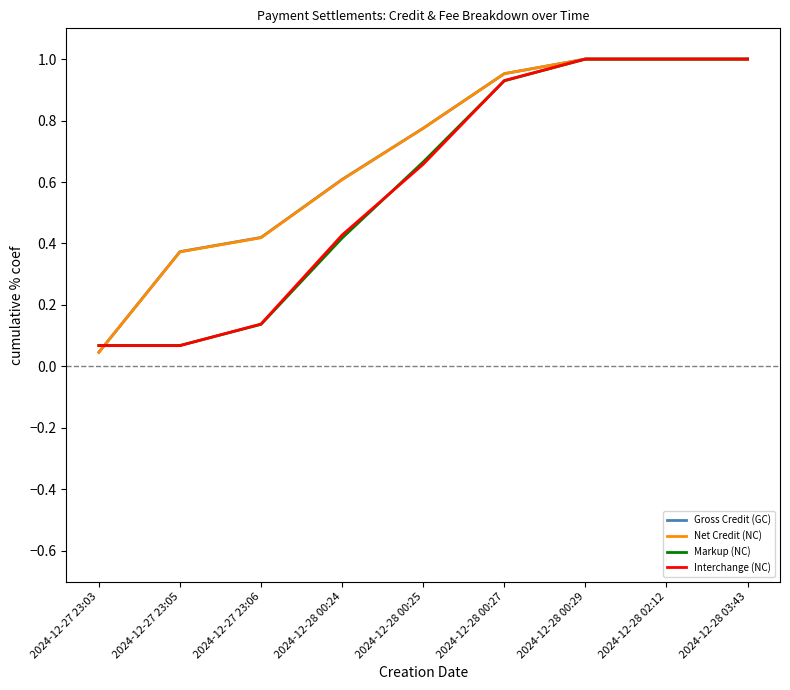

What position from the right is 2024-12-27 23:06?

7